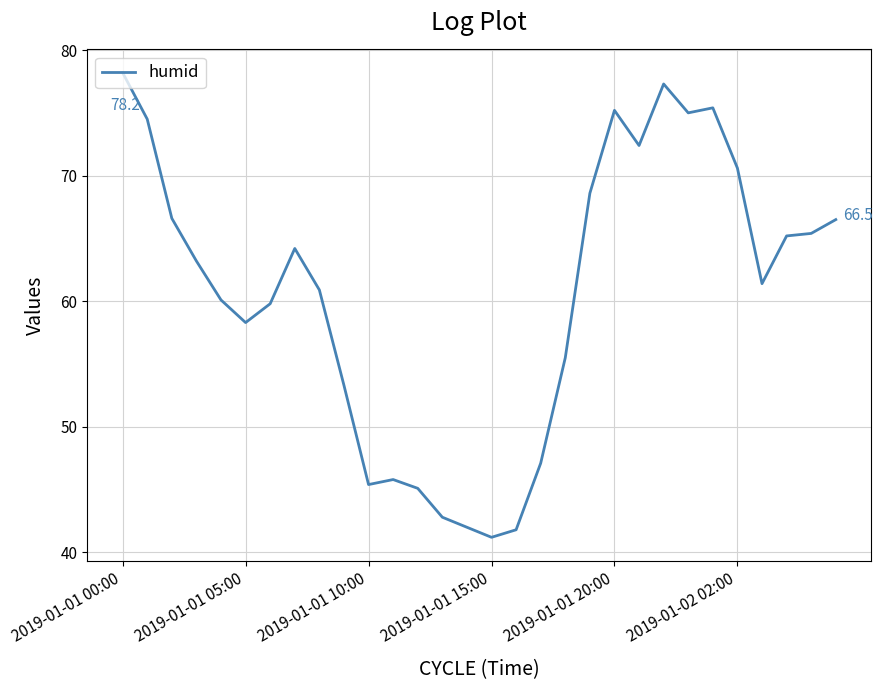

What is the difference between the maximum and minimum values?

37.0